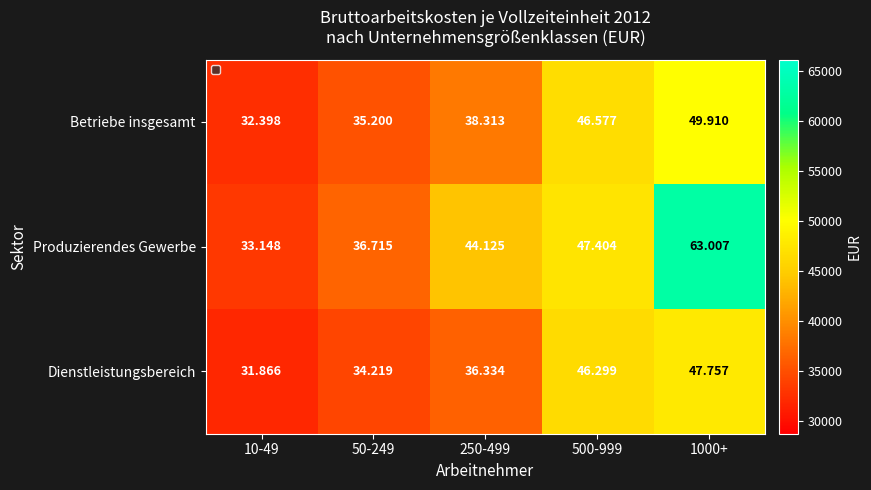

Between 250-499 and 1000+, which series saw the biggest shift?

Produzierendes Gewerbe